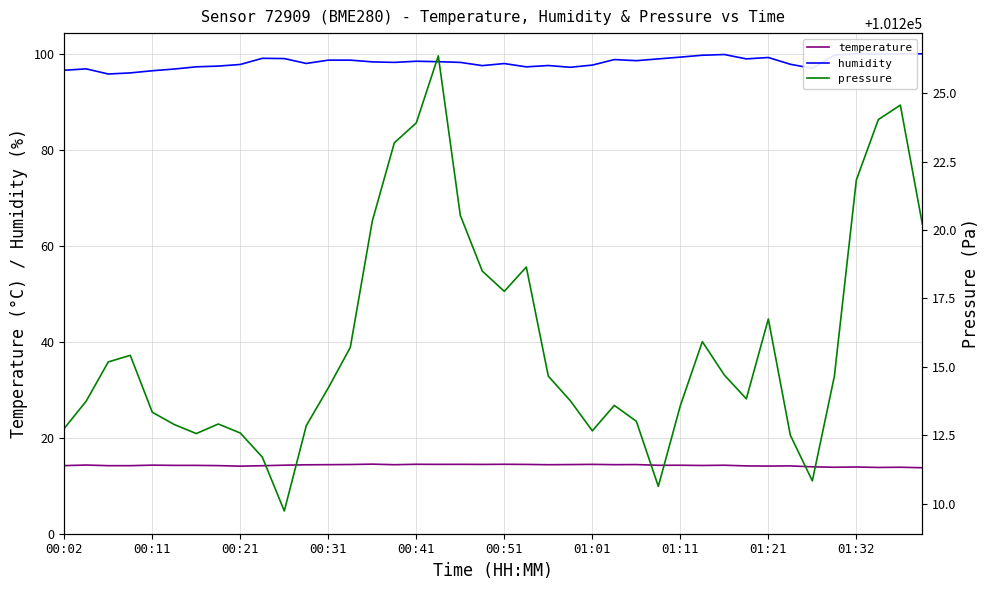

The value of temperature at 01:01 is 14.4. True or false?

True